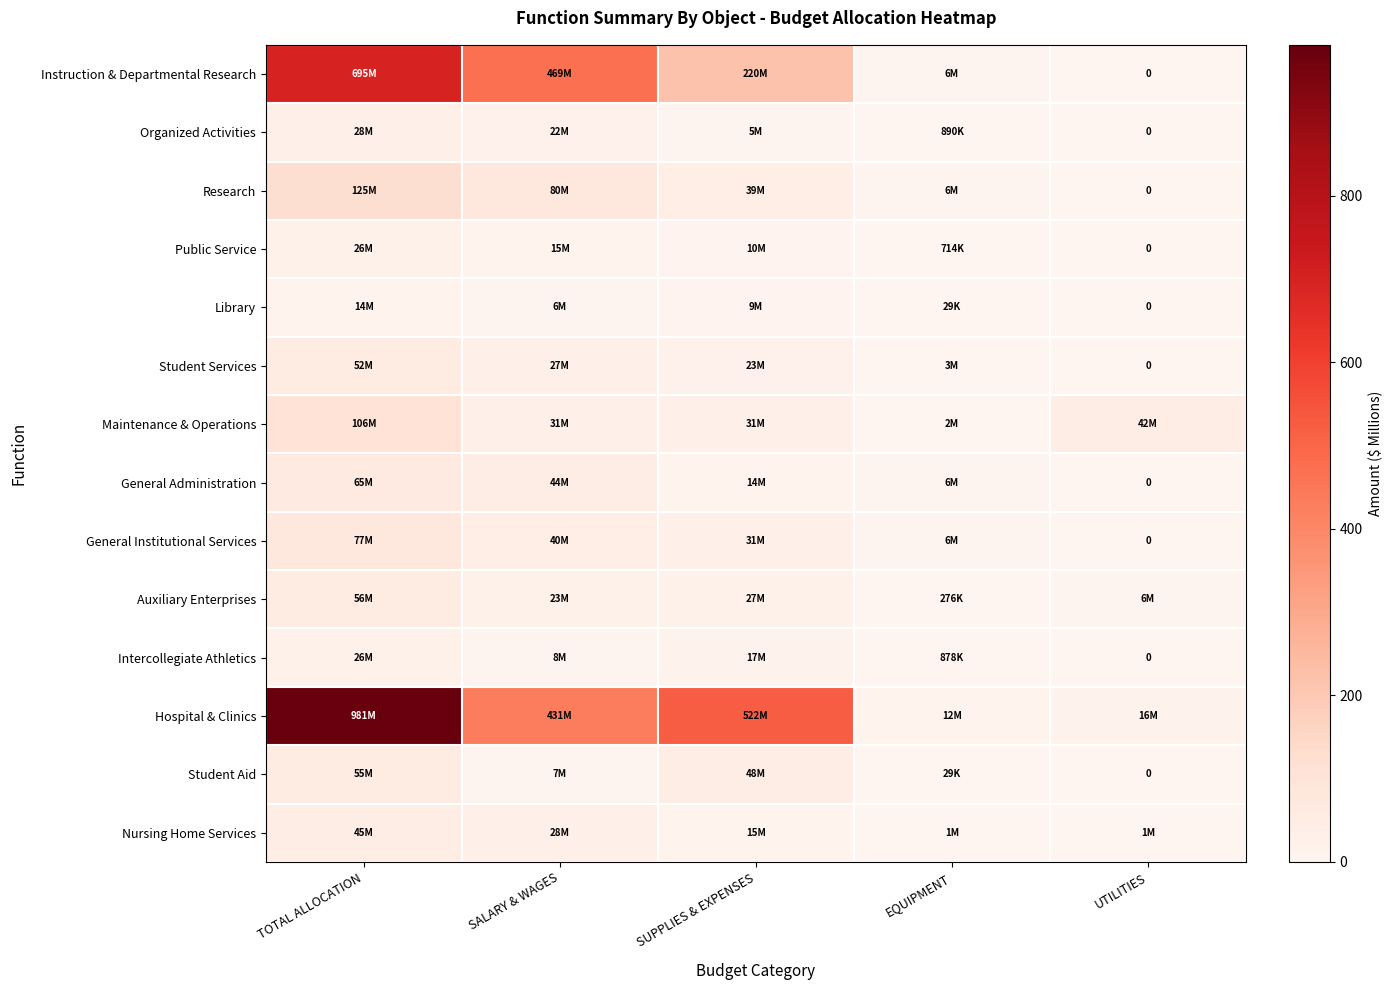

What is the greatest value displayed?

981.5